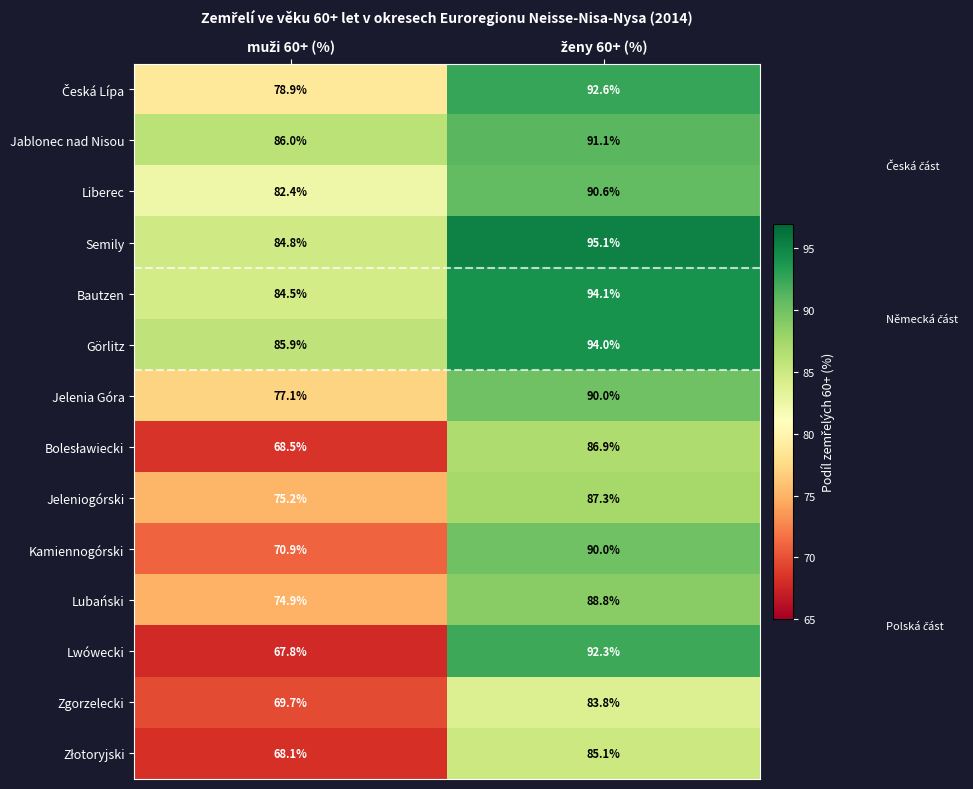

What is the difference between the maximum and minimum values in the Jablonec nad Nisou series?

5.1